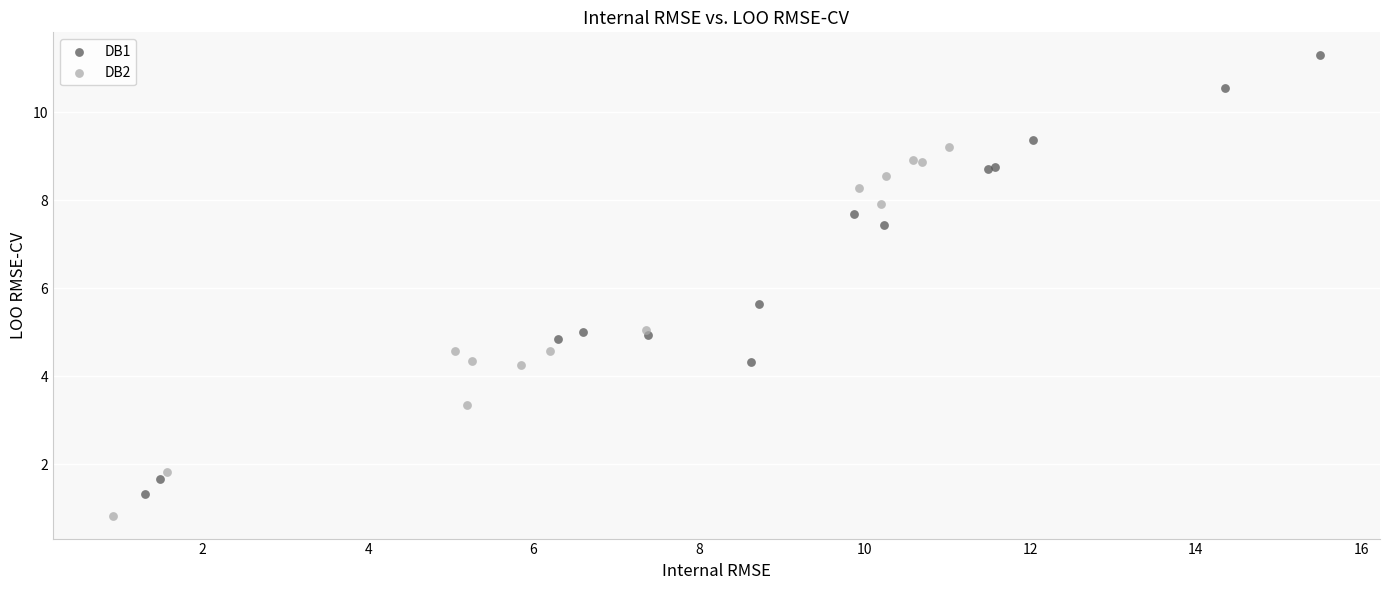

Which series reaches the minimum Y coordinate?

DB2